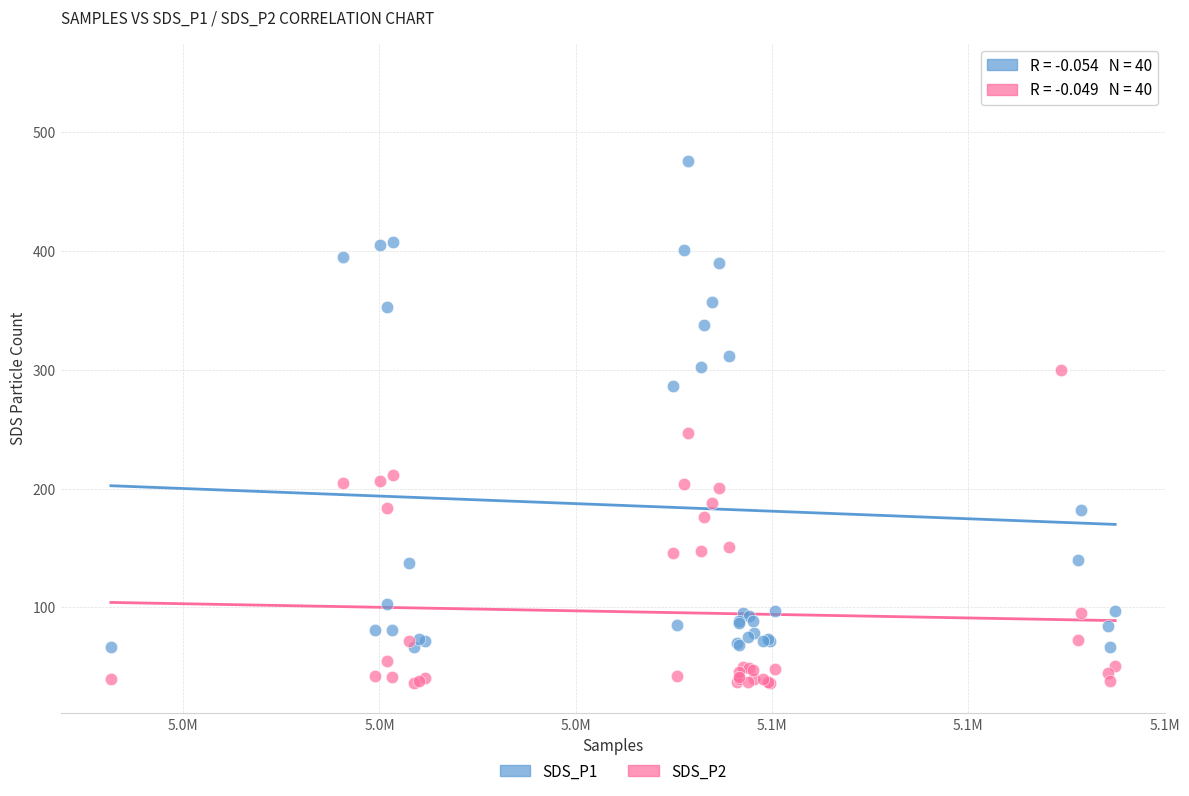

Which series has the widest spread of Y values?

SDS_P1